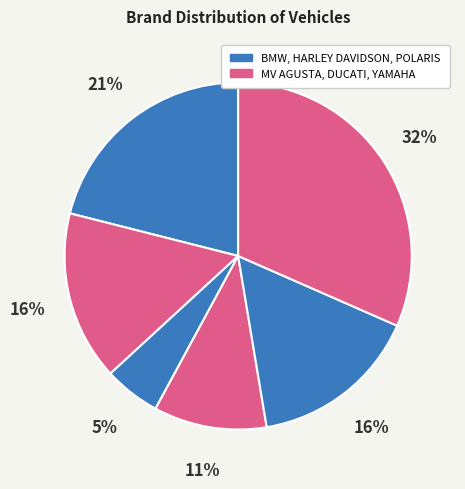

Does any single category account for the majority?

No